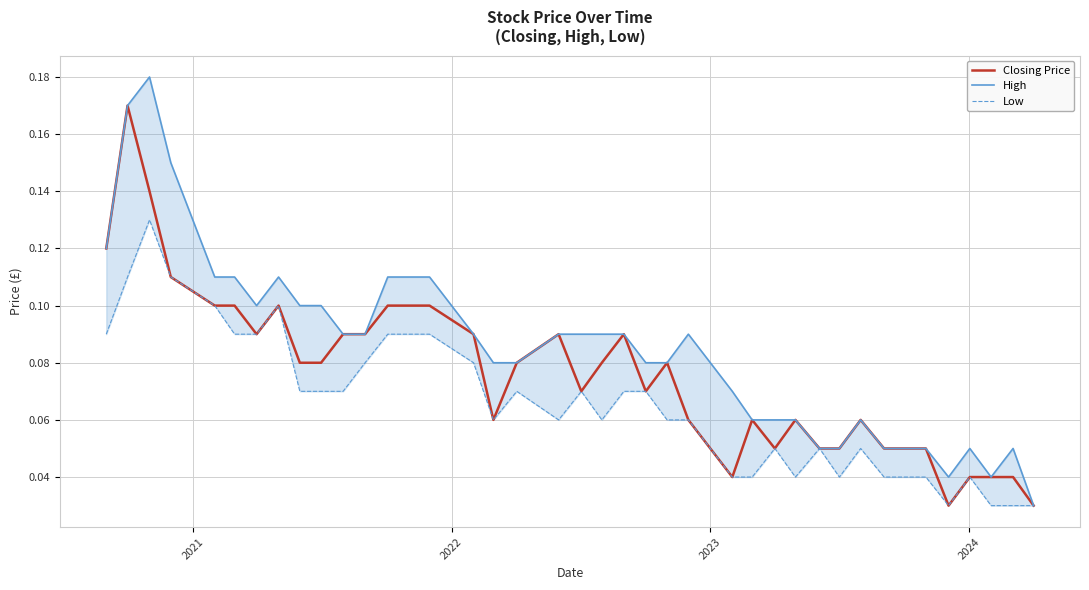

Reading left to right, transcribe all the data shown in this chart.

Closing Price: 0.1	0.2	0.1	0.1	0.1	0.1	0.1	0.1	0.1	0.1	0.1	0.1	0.1	0.1	0.1	0.1	0.1	0.1	0.1	0.1	0.1	0.1	0.1	0.1	0.1	0.0	0.1	0.1	0.1	0.1	0.1	0.1	0.1	0.1	0.1	0.0	0.0	0.0	0.0	0.0
High: 0.1	0.2	0.2	0.1	0.1	0.1	0.1	0.1	0.1	0.1	0.1	0.1	0.1	0.1	0.1	0.1	0.1	0.1	0.1	0.1	0.1	0.1	0.1	0.1	0.1	0.1	0.1	0.1	0.1	0.1	0.1	0.1	0.1	0.1	0.1	0.0	0.1	0.0	0.1	0.0
Low: 0.1	0.1	0.1	0.1	0.1	0.1	0.1	0.1	0.1	0.1	0.1	0.1	0.1	0.1	0.1	0.1	0.1	0.1	0.1	0.1	0.1	0.1	0.1	0.1	0.1	0.0	0.0	0.1	0.0	0.1	0.0	0.1	0.0	0.0	0.0	0.0	0.0	0.0	0.0	0.0